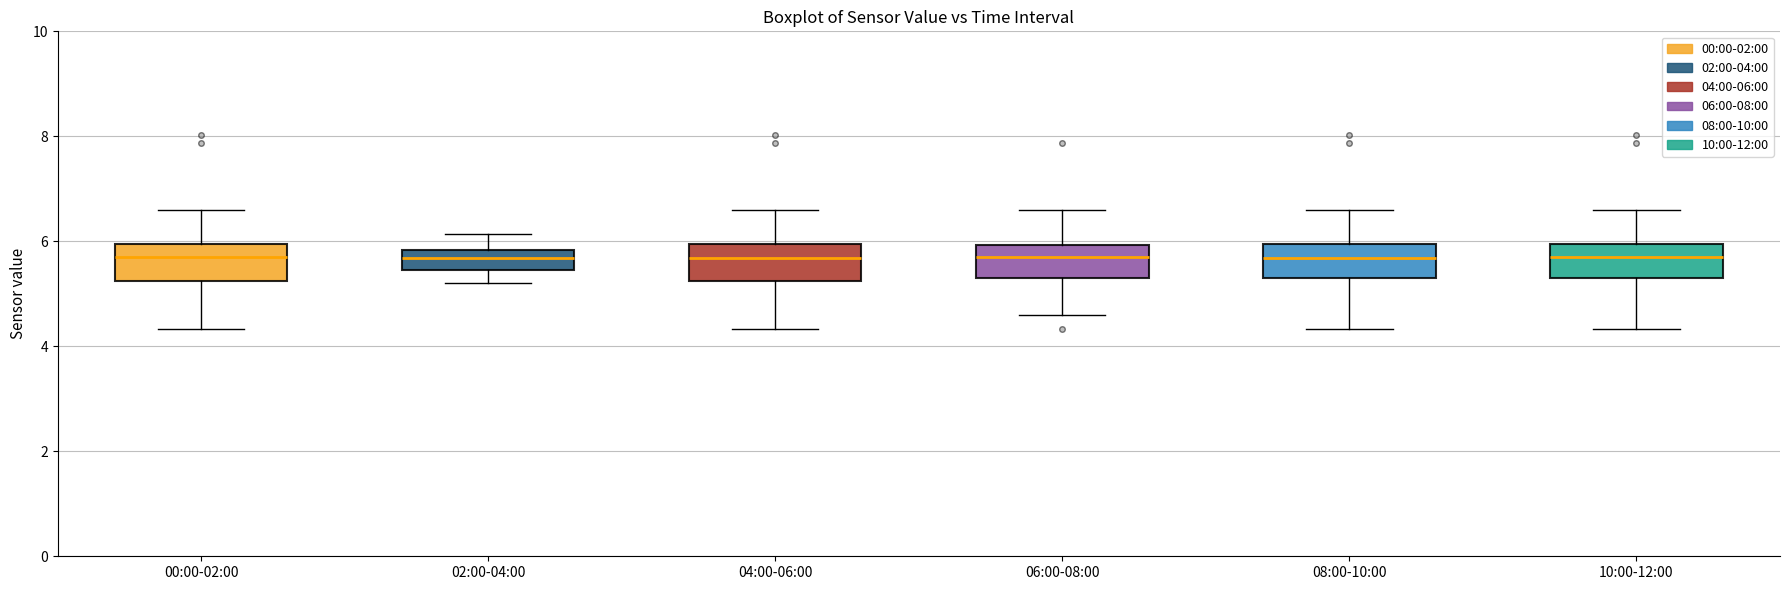

Reading left to right, read every box against the y-axis: the position of its median line, the range the box covers, and the ends of its whiskers. The values are not printed on the chart, so give them approximately, as read against the axis.

00:00-02:00: median 5.8, box 5.2 to 6.0, whiskers 4.4 to 6.6
02:00-04:00: median 5.6, box 5.4 to 5.8, whiskers 5.2 to 6.2
04:00-06:00: median 5.6, box 5.2 to 6.0, whiskers 4.4 to 6.6
06:00-08:00: median 5.8, box 5.2 to 6.0, whiskers 4.6 to 6.6
08:00-10:00: median 5.6, box 5.2 to 6.0, whiskers 4.4 to 6.6
10:00-12:00: median 5.8, box 5.2 to 6.0, whiskers 4.4 to 6.6